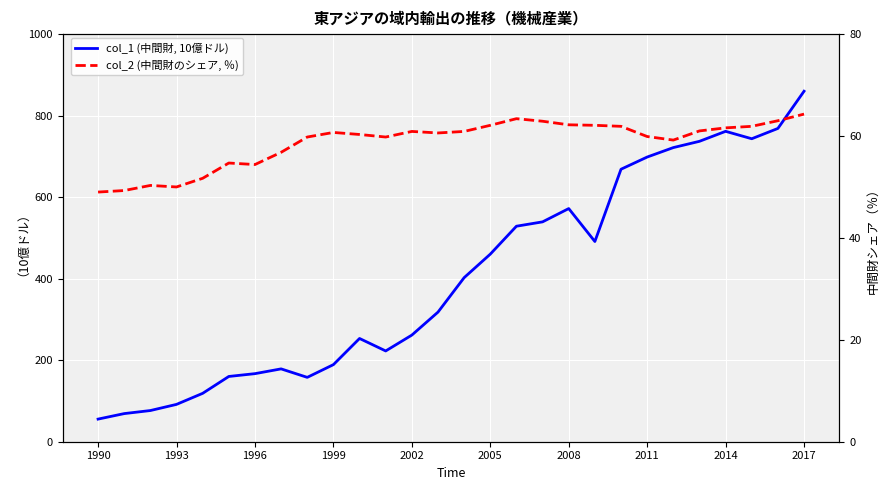

How many lines are shown in the chart?

2